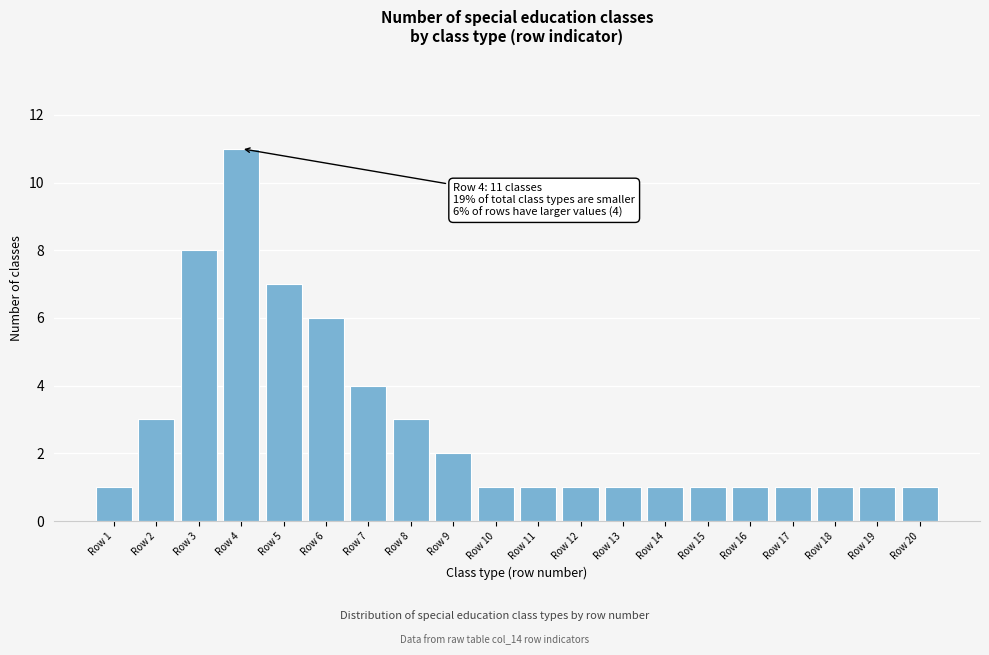

Reading right to left, what are all the values shown in this chart?

Row 20=1	Row 19=1	Row 18=1	Row 17=1	Row 16=1	Row 15=1	Row 14=1	Row 13=1	Row 12=1	Row 11=1	Row 10=1	Row 9=2	Row 8=3	Row 7=4	Row 6=6	Row 5=7	Row 4=11	Row 3=8	Row 2=3	Row 1=1